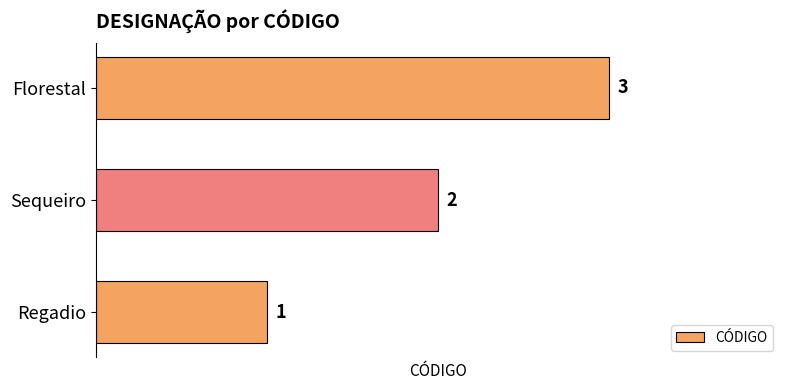

The value at Regadio is 1. True or false?

True